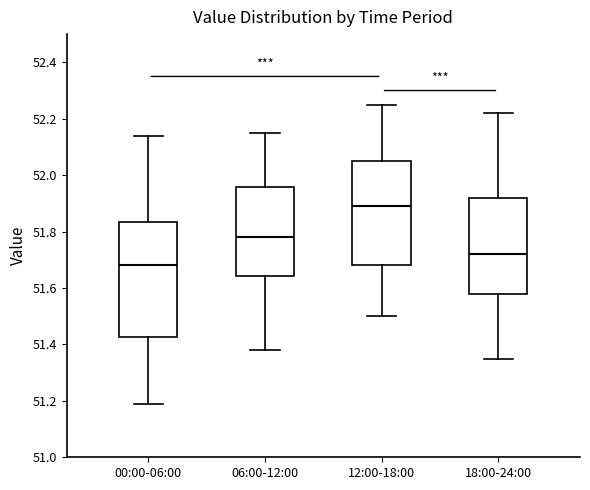

Reading left to right, transcribe this box plot: for each box, give where its median line is, the range the box spans, and where its two whiskers end, as read against the y-axis. The values are not printed on the chart, so give them approximately, as read against the axis.

00:00-06:00: median 51.68, box 51.42 to 51.84, whiskers 51.20 to 52.14
06:00-12:00: median 51.78, box 51.64 to 51.96, whiskers 51.38 to 52.16
12:00-18:00: median 51.90, box 51.68 to 52.06, whiskers 51.50 to 52.26
18:00-24:00: median 51.72, box 51.58 to 51.92, whiskers 51.36 to 52.22